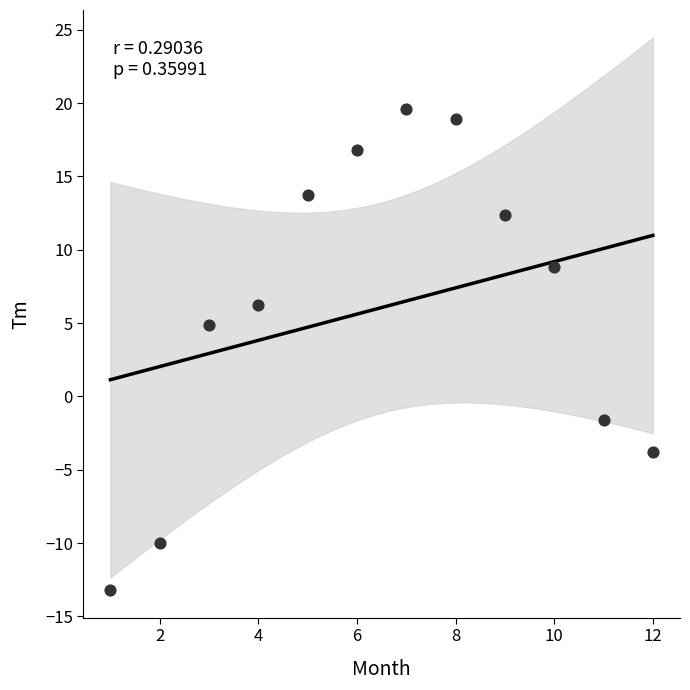

What is the range of X values (max minus min)?

11.0